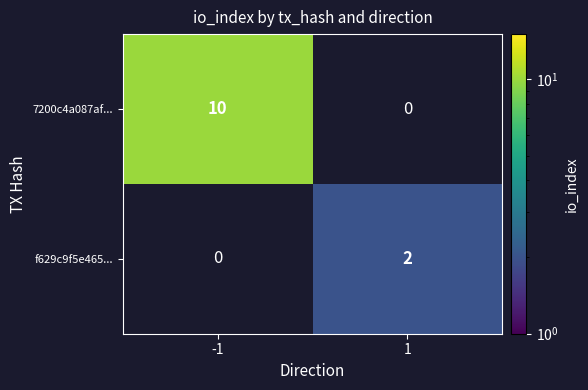

What is the minimum value shown in the chart?

2.0